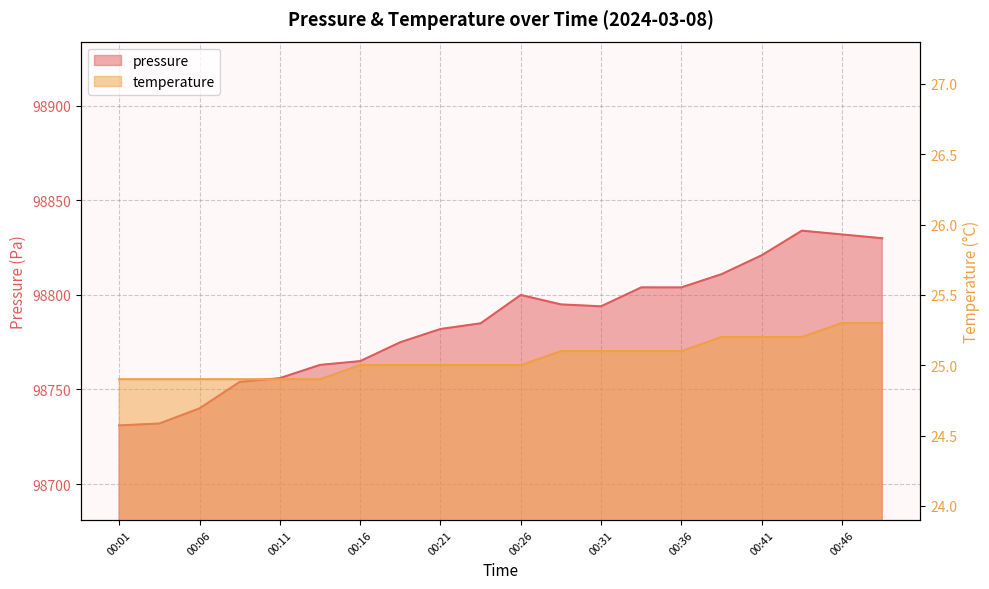

At 00:14, list the series in order from smallest to largest.

temperature, pressure